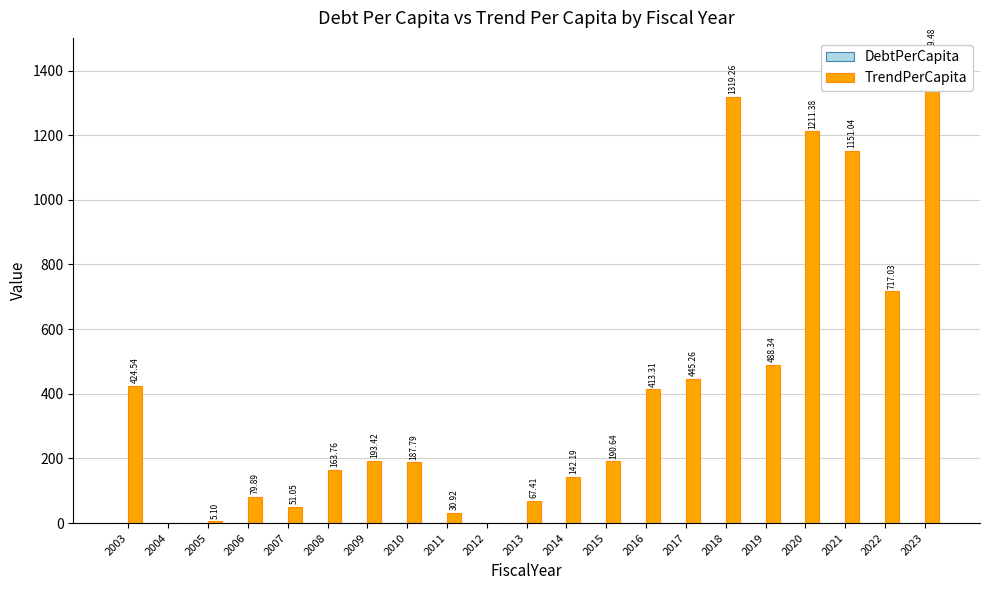

Rank the categories by TrendPerCapita value from highest to lowest.

2023, 2018, 2020, 2021, 2022, 2019, 2017, 2003, 2016, 2009, 2015, 2010, 2008, 2014, 2006, 2013, 2007, 2011, 2005, 2004, 2012